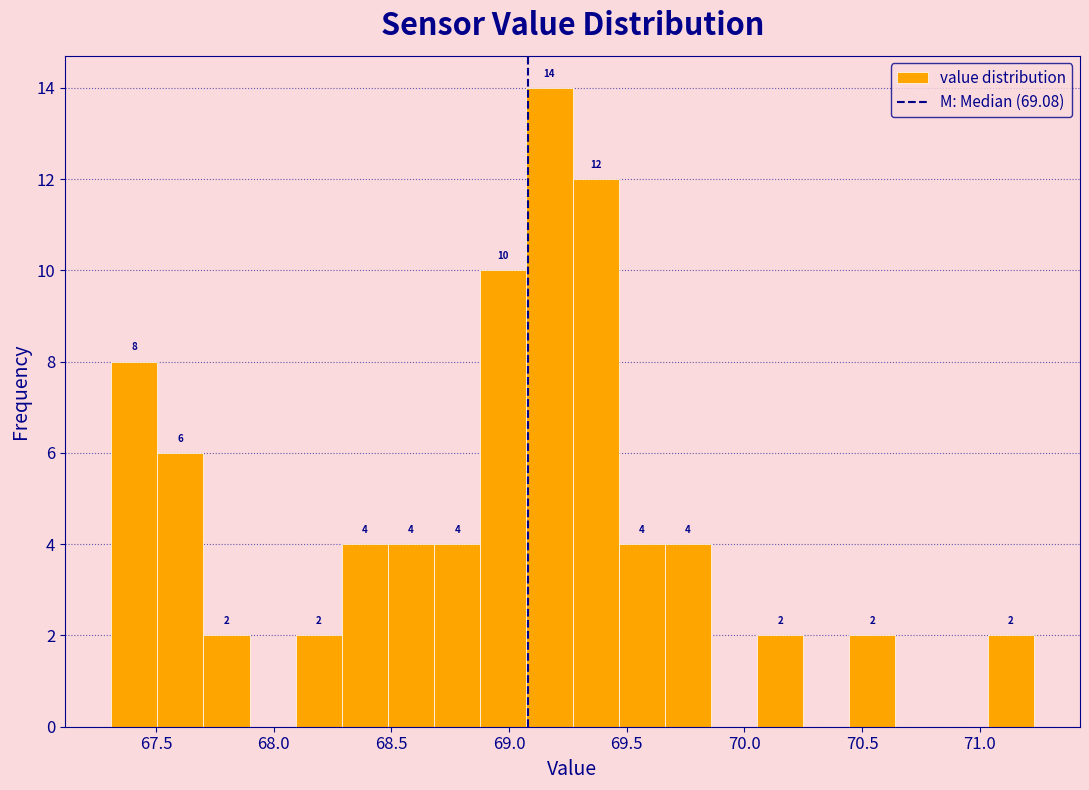

Around what value on the x-axis is the tallest bar? Give the approximate position of its centre, as read against the axis.

69.15